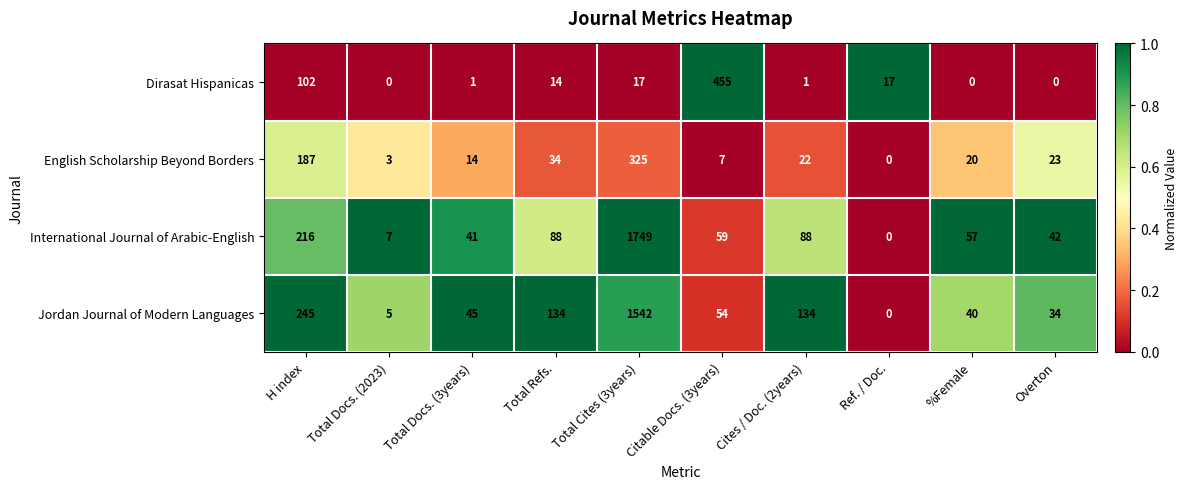

Count the number of data series in this chart.

4